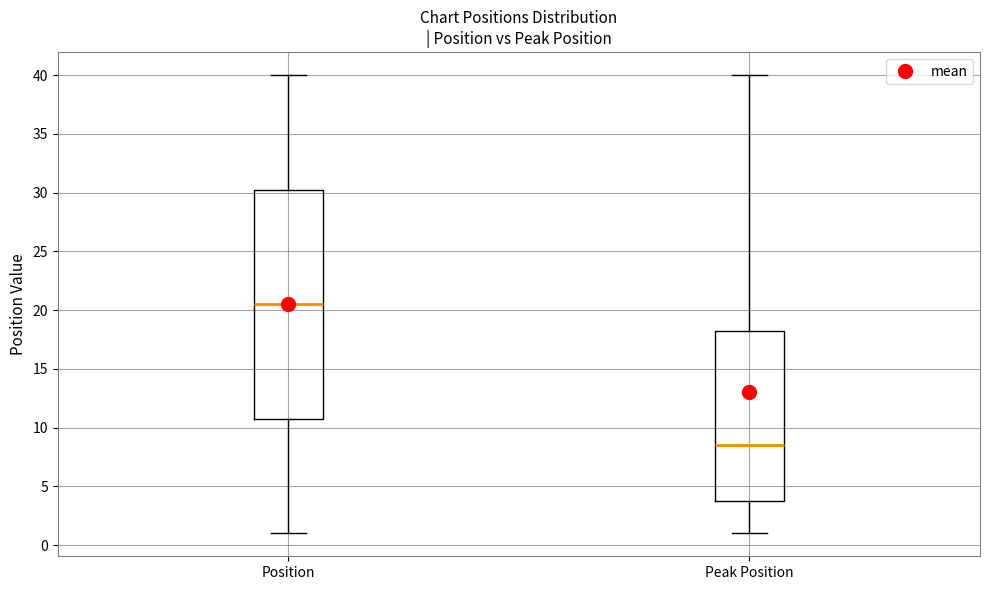

Which box has the lowest median line?

Peak Position